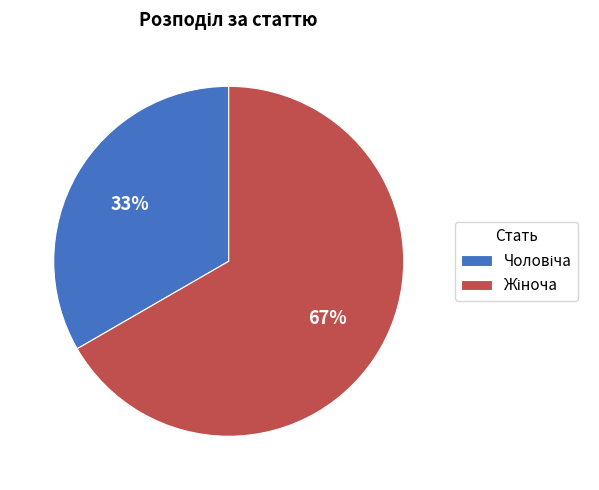

Does any single category account for the majority?

Yes